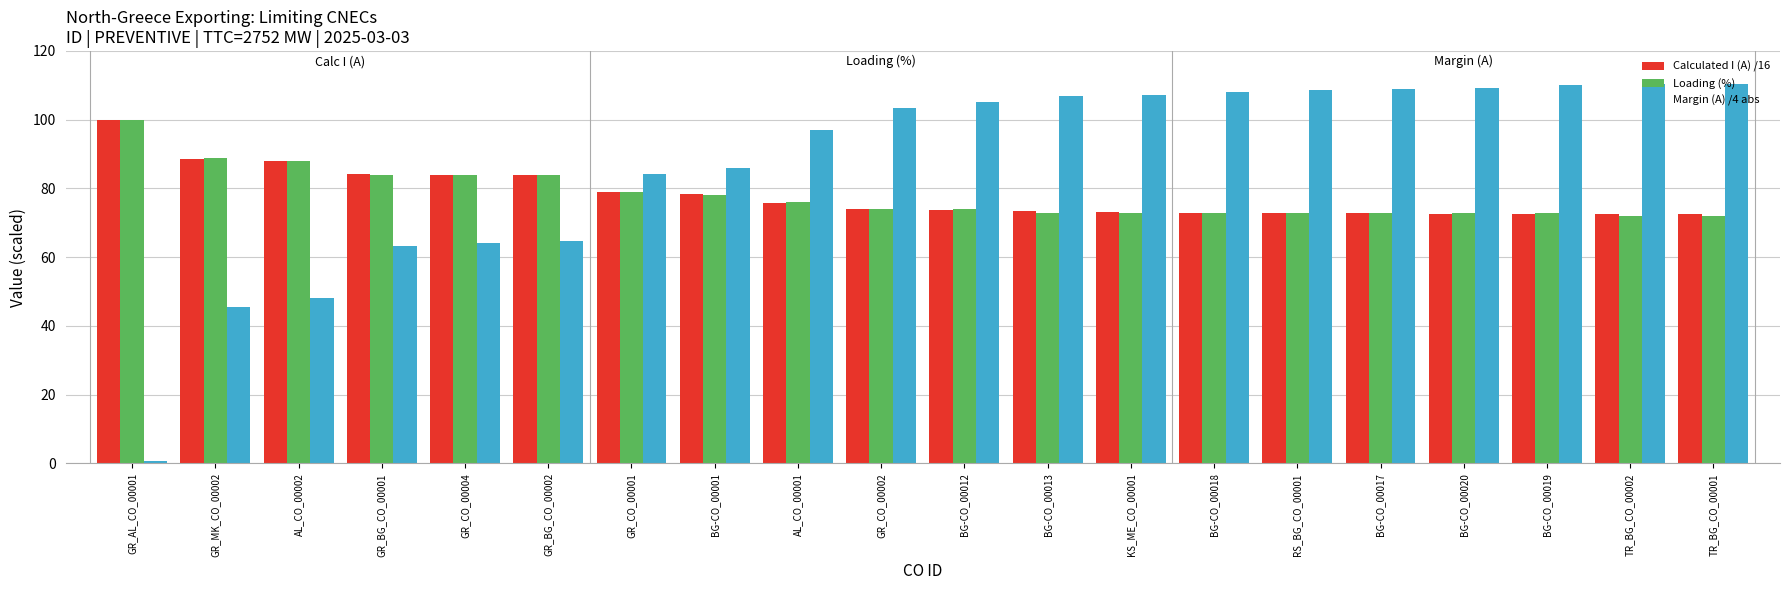

Which series changed the most between AL_CO_00002 and BG-CO_00019?

Margin (A) /4 abs